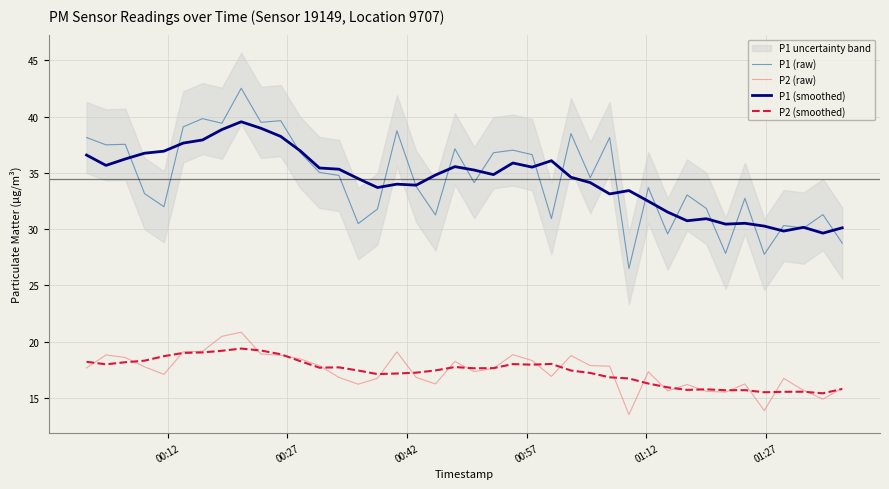

True or false: P2 (smoothed) and P1 (raw) intersect in this chart.

False